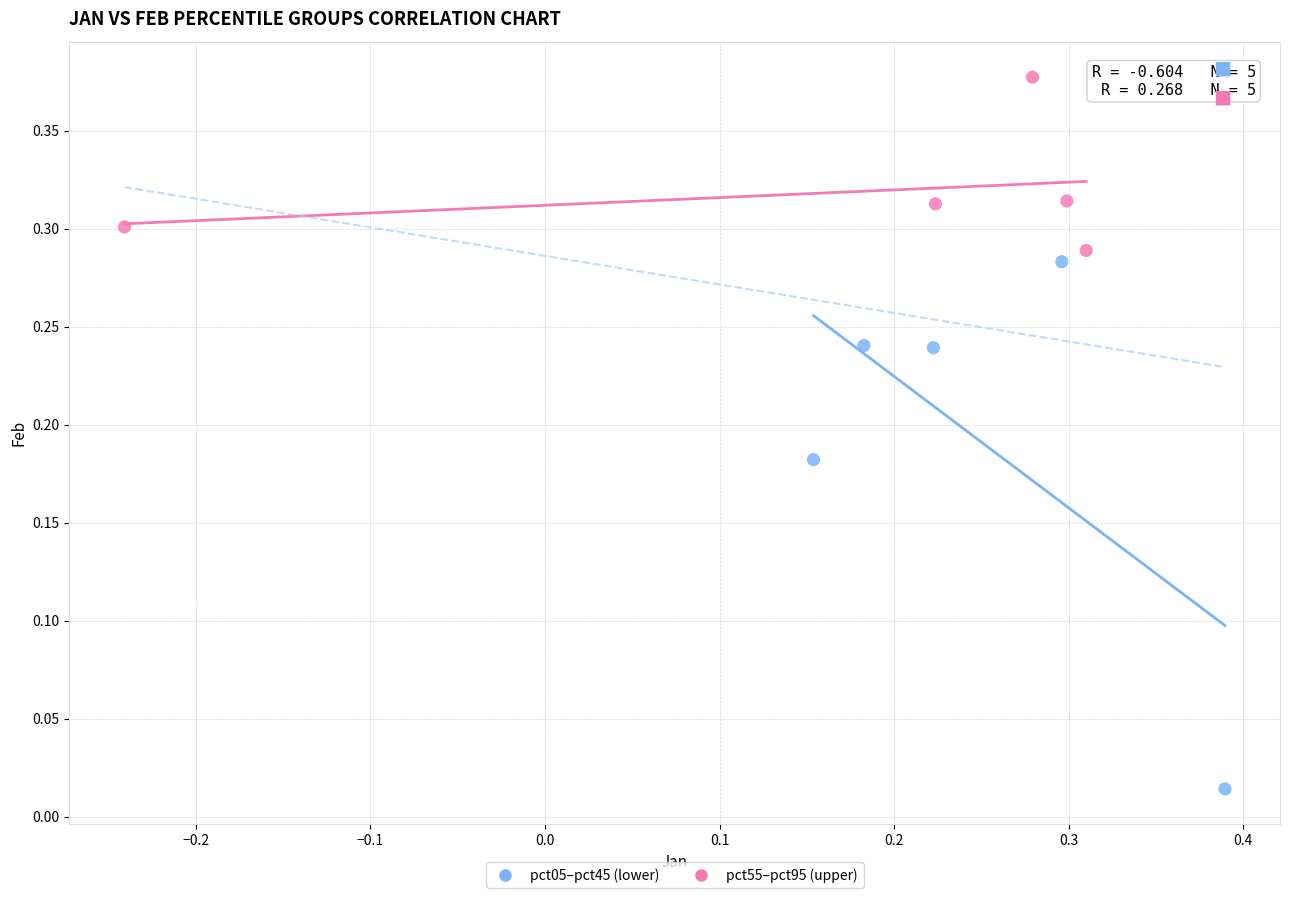

Which series contains the highest Y value?

pct55–pct95 (upper)